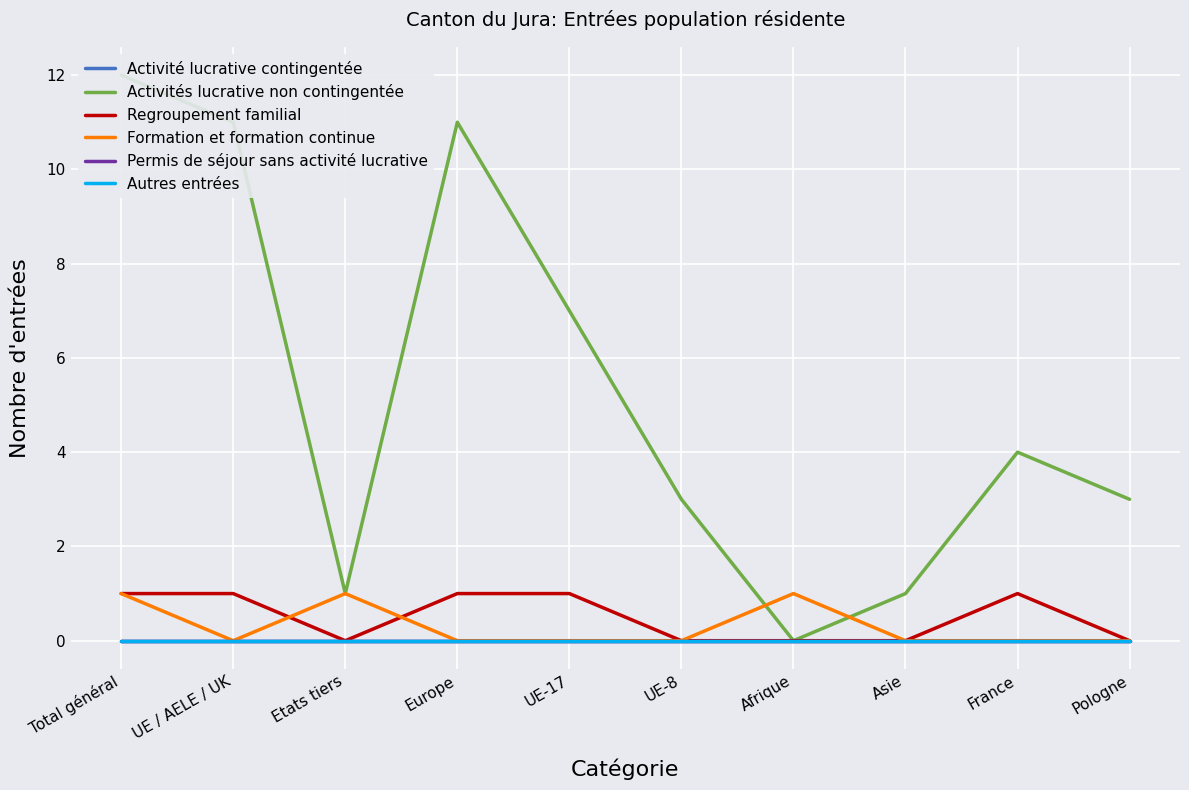

At which label is Autres entrées closest to 0?

Total général